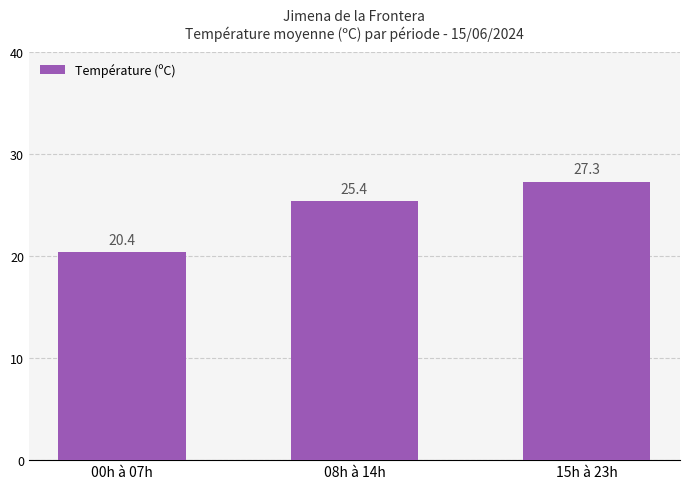

List the labels in order of value, largest first.

15h à 23h, 08h à 14h, 00h à 07h